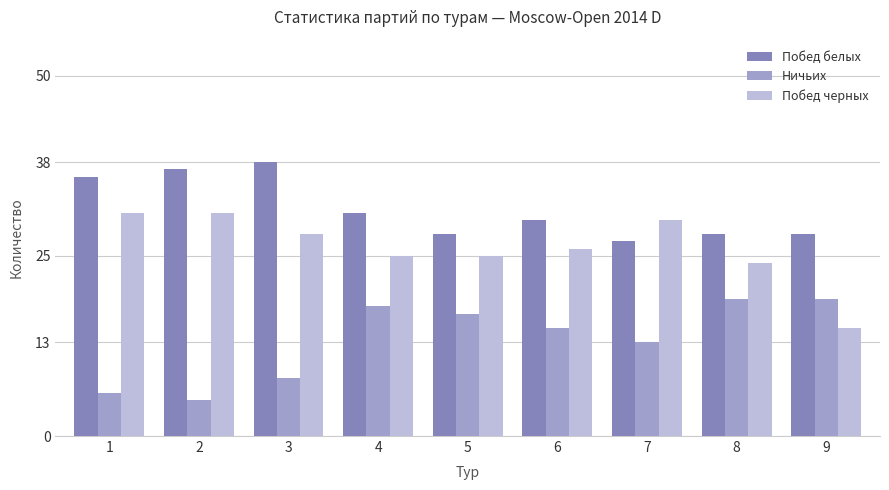

Which series has the widest spread of values?

Побед черных